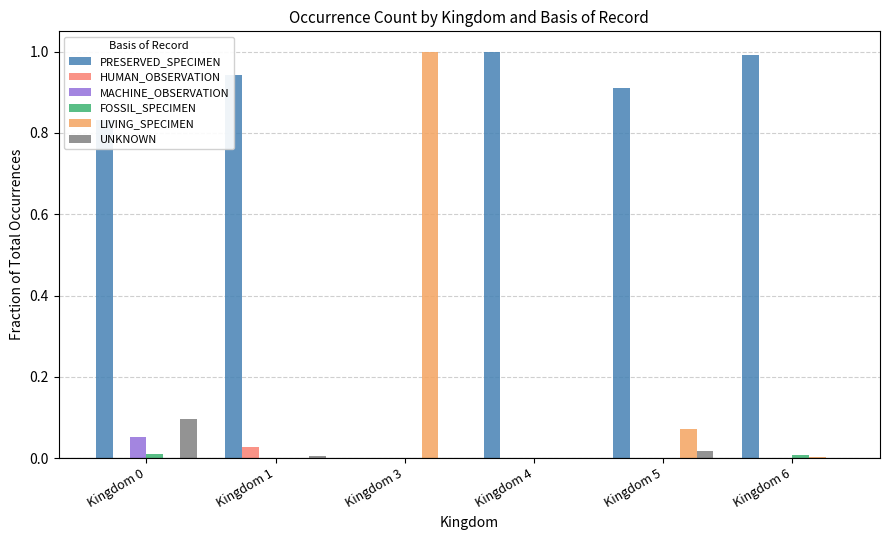

How many groups of bars are there?

6